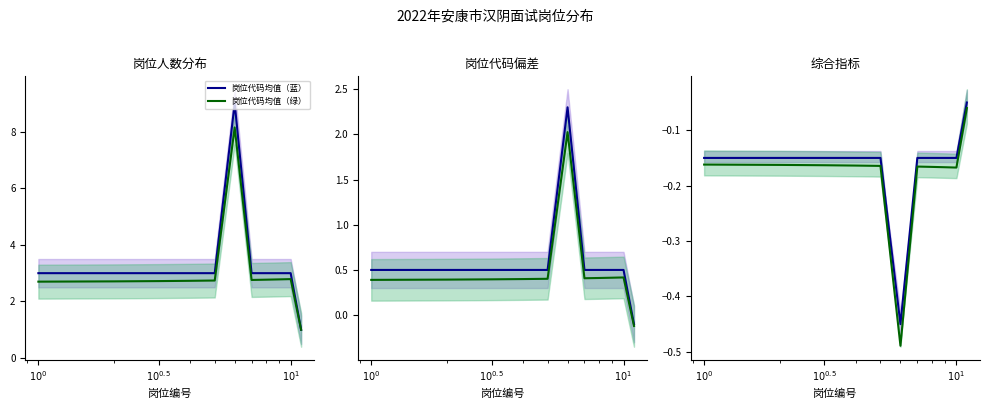

What is the difference between the maximum and minimum values in the 岗位代码均值（绿） series?

0.4